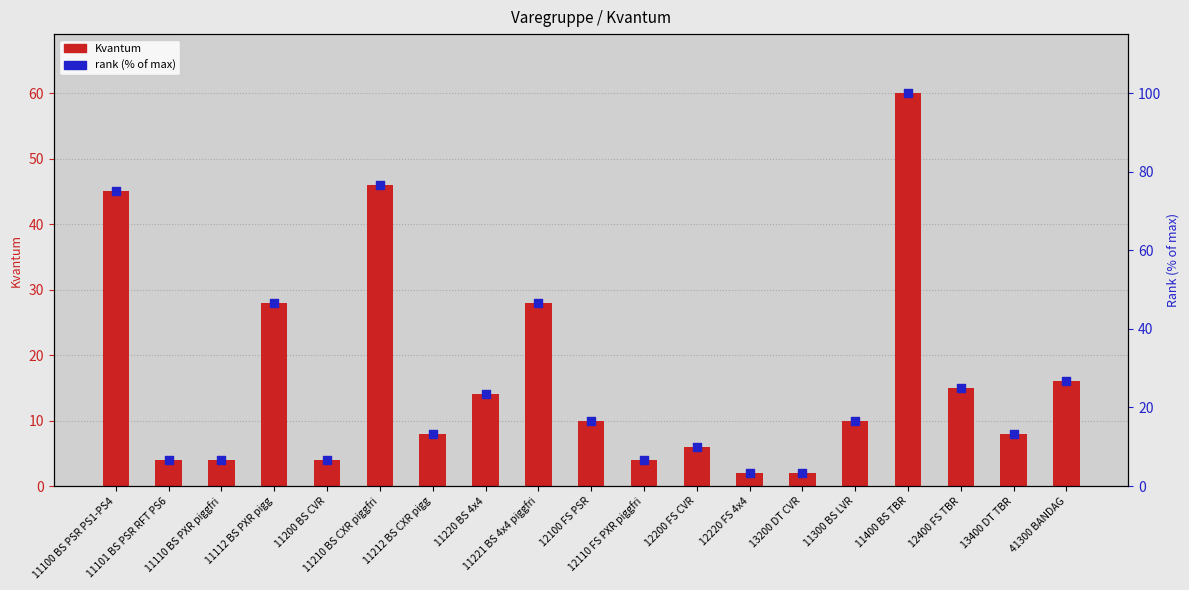

Which series has the largest Y range (max minus min)?

rank (% of max)